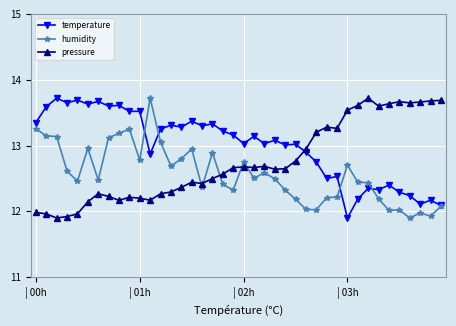

Which series has the largest total across all categories?

temperature